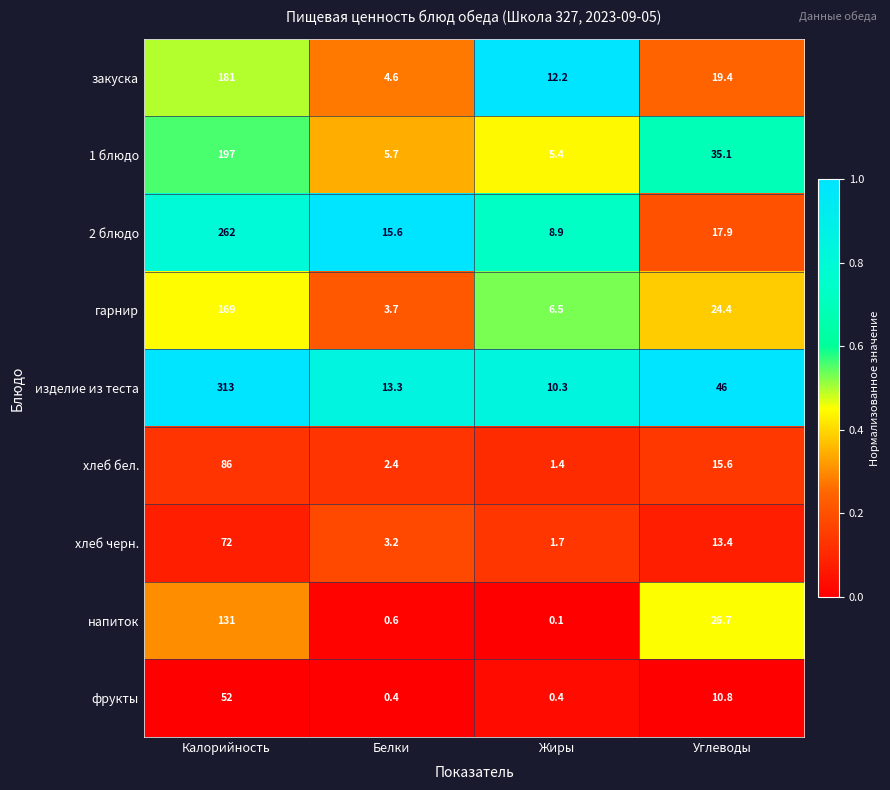

What is the average value of the 2 блюдо series?

76.1